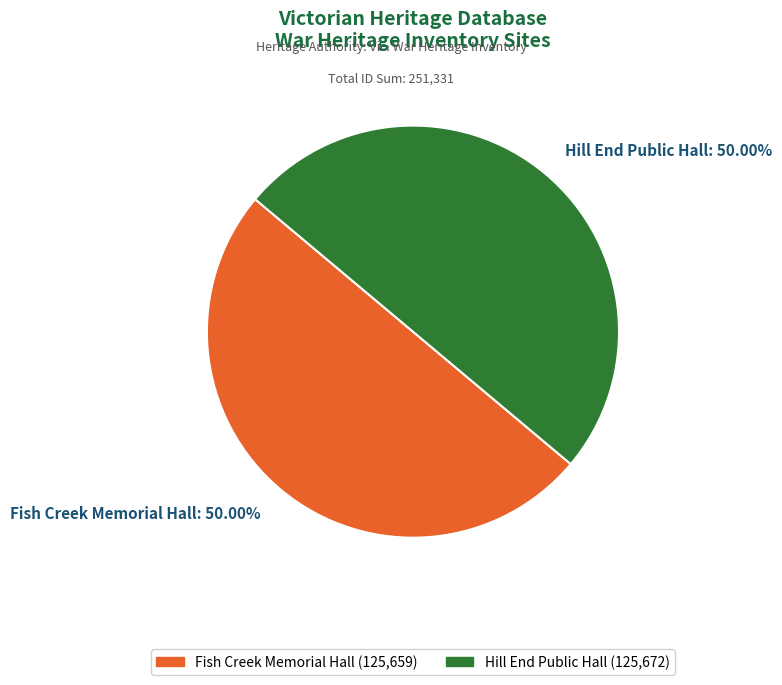

The Hill End Public Hall slice represents 50% of the pie. True or false?

True